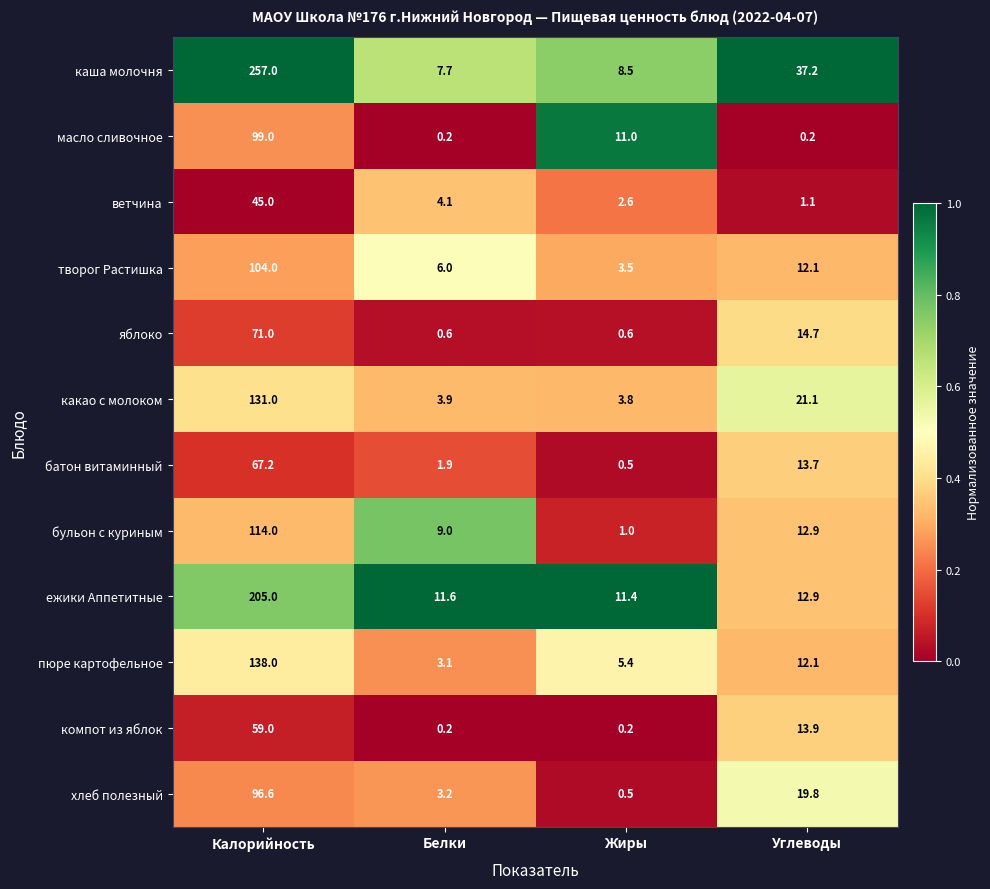

Read the хлеб полезный value at Калорийность.

96.6